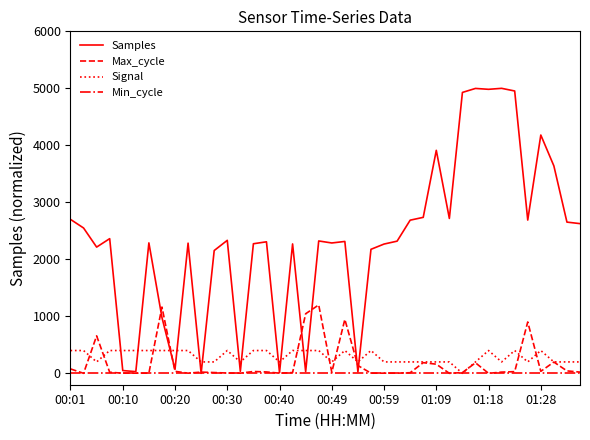

Which series has the largest total across all categories?

Samples